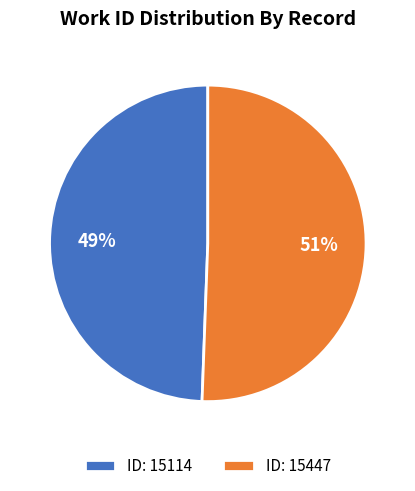

Does ID: 15114 account for over 50% of the chart?

No